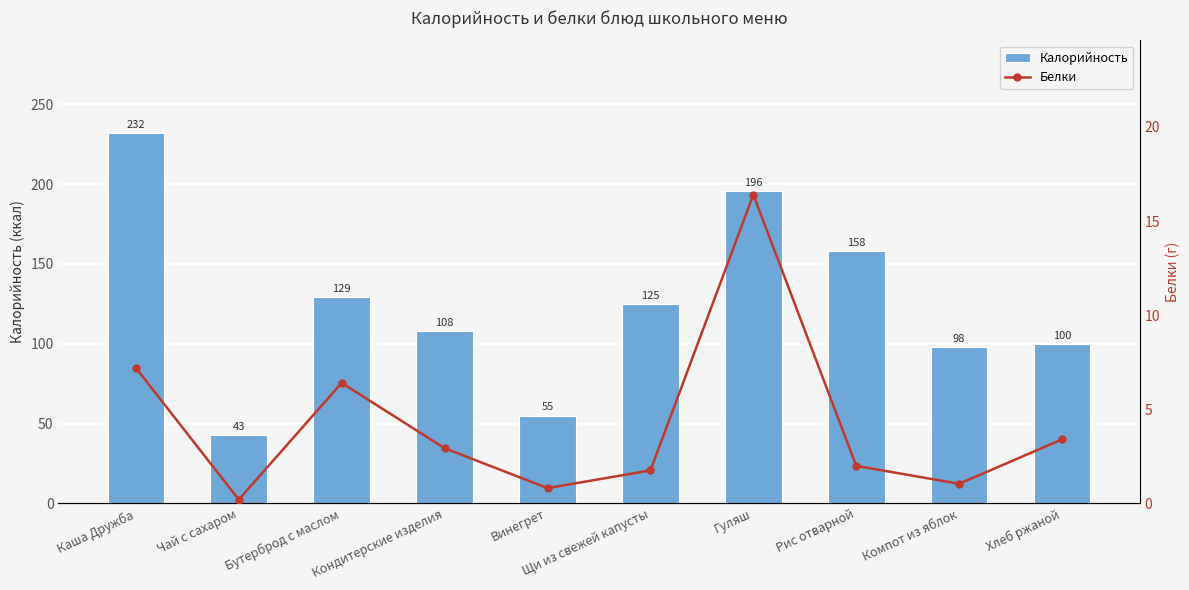

Rank the series by their maximum value, from lowest to highest.

Белки, Калорийность